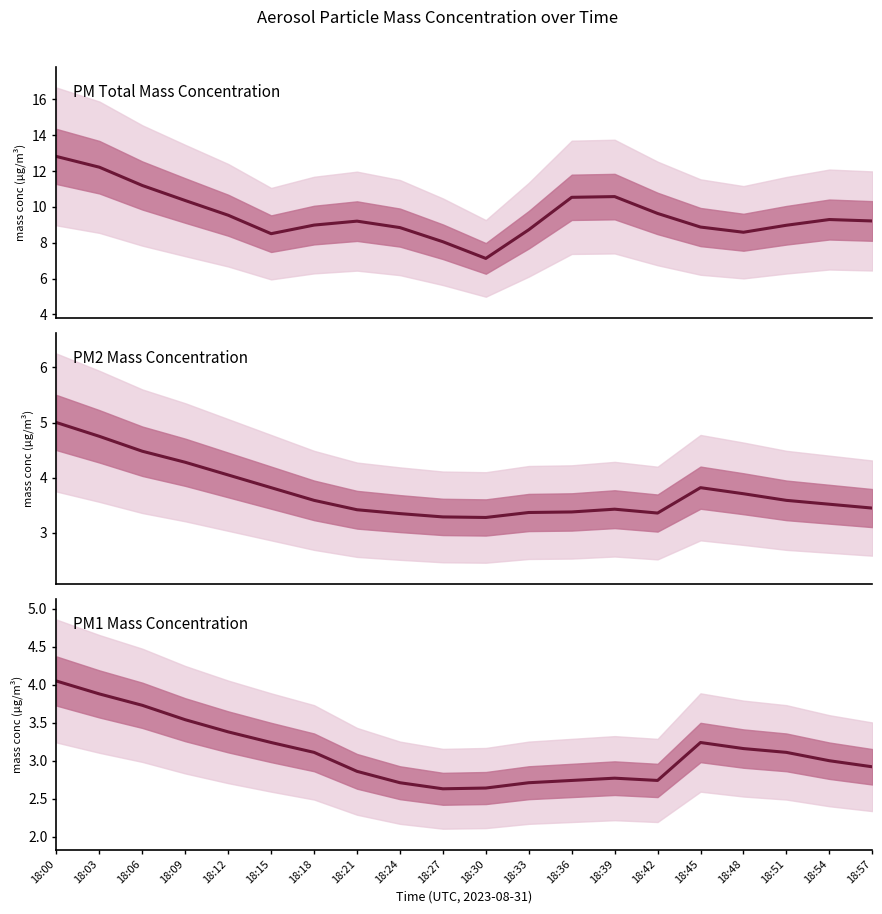

True or false: X1_M11 and X0_M11 intersect in this chart.

False